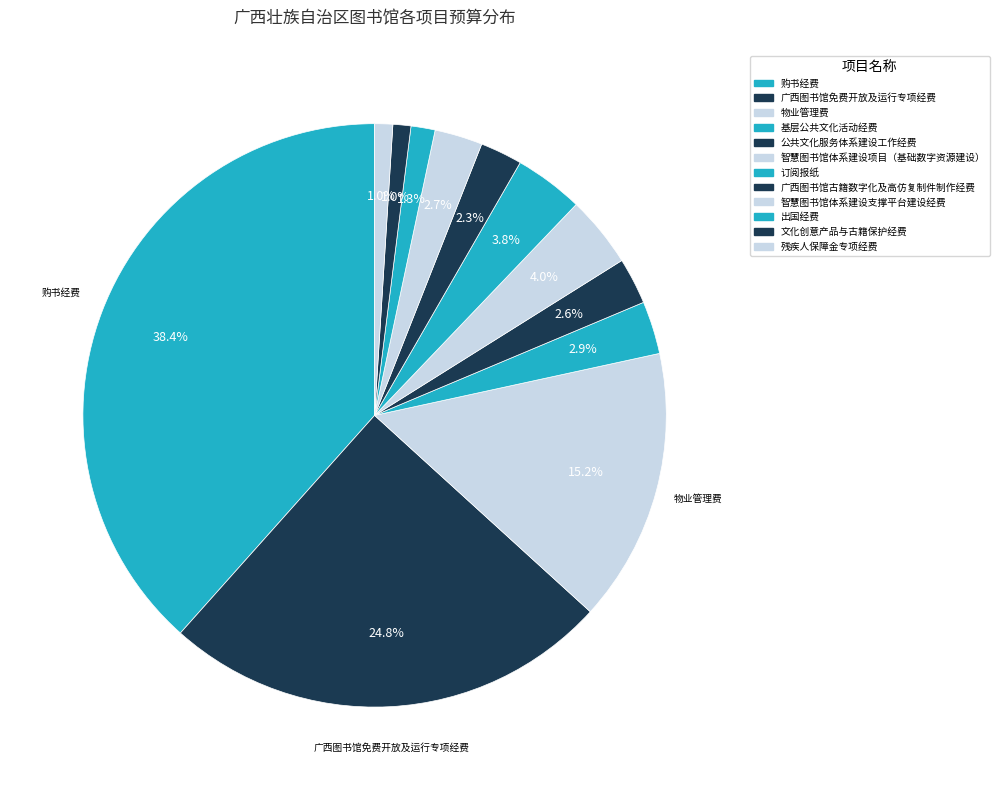

To the nearest percent, what portion does 残疾人保障金专项经费 represent?

1%